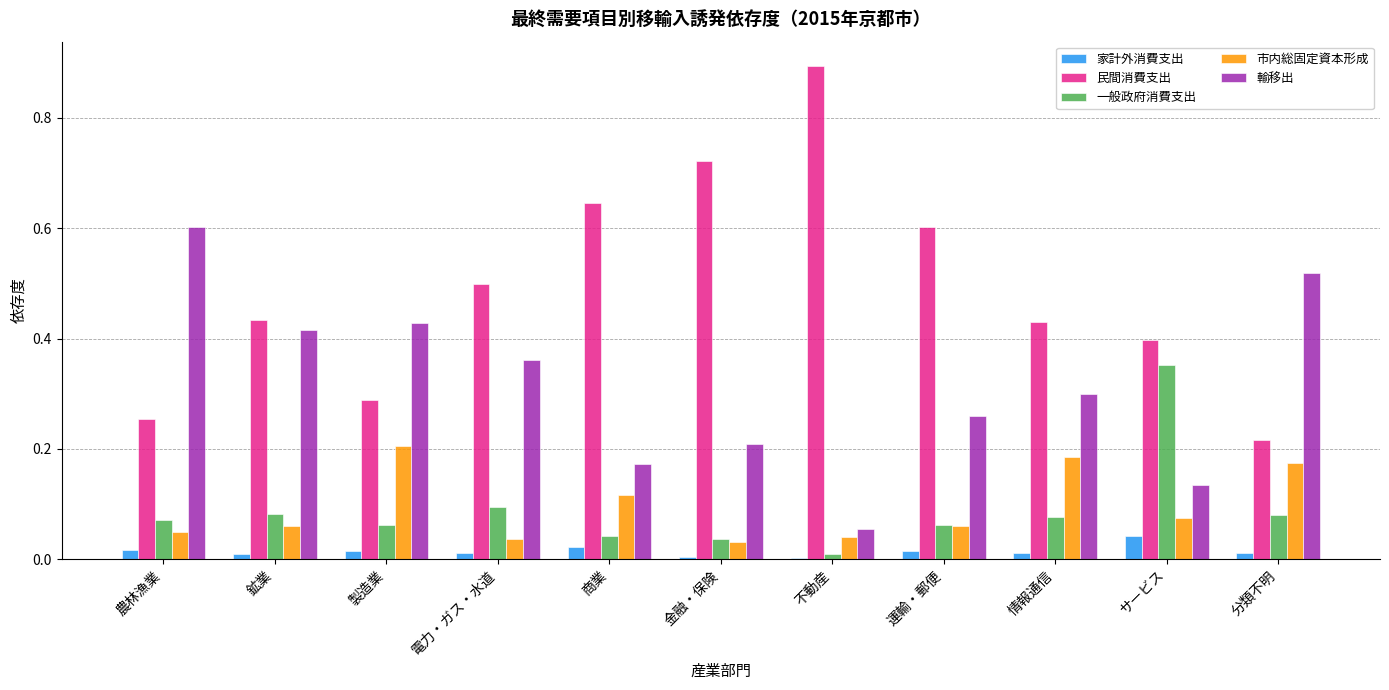

How many groups of bars are there?

11